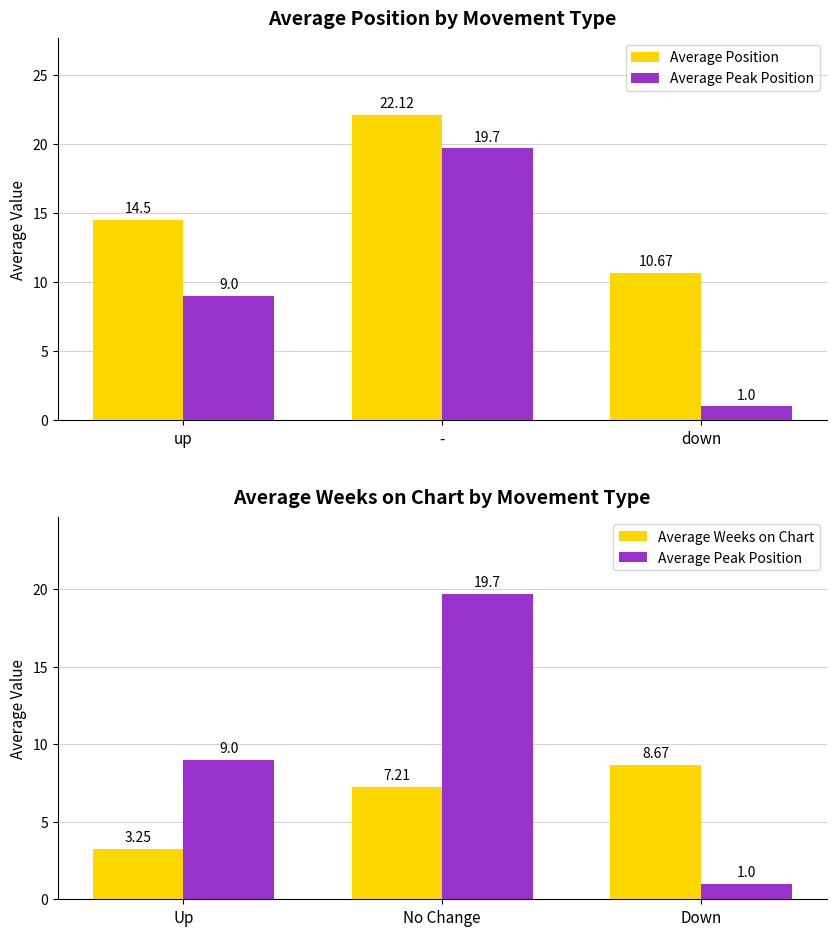

Rank the categories by Average Weeks on Chart value from highest to lowest.

Down, No Change, Up